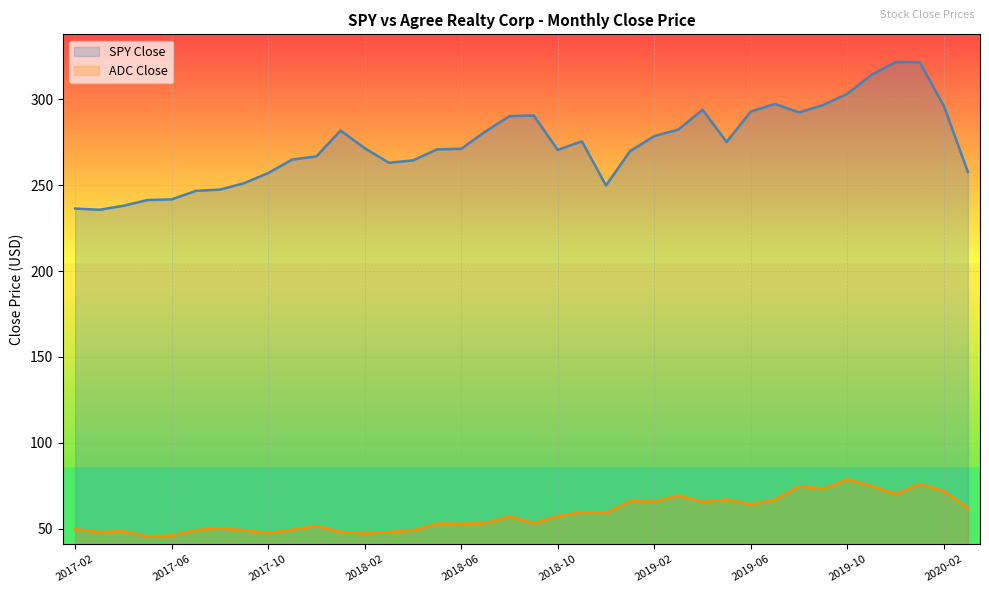

What position from the left is 2019-09?

32